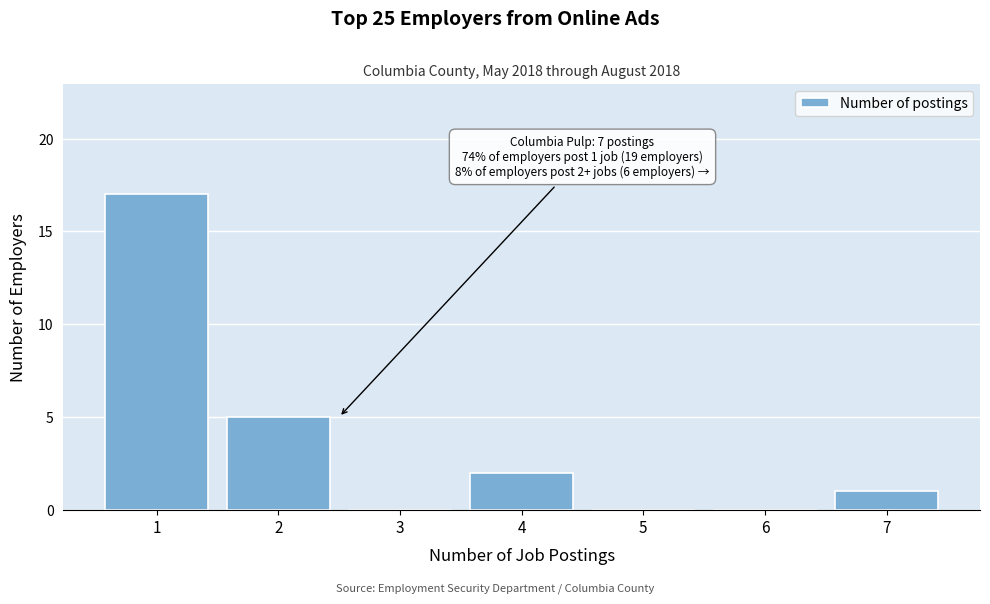

Which range on the x-axis has the tallest bar?

0.5 to 1.5